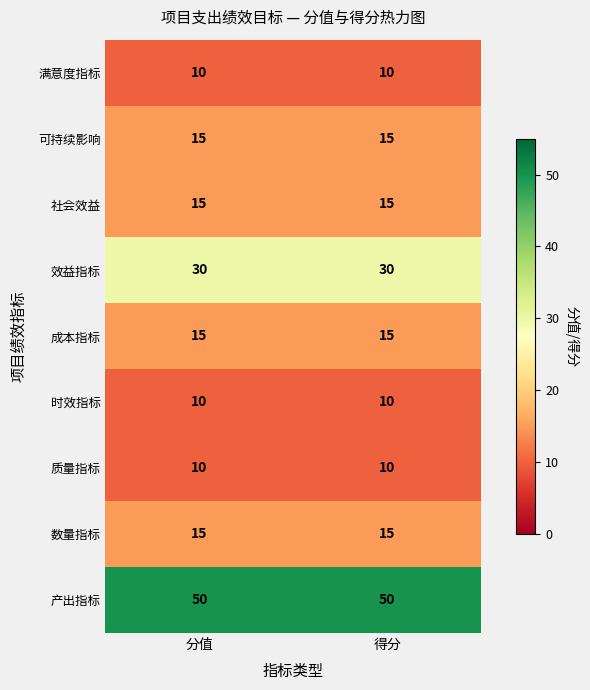

What is the greatest value displayed?

50